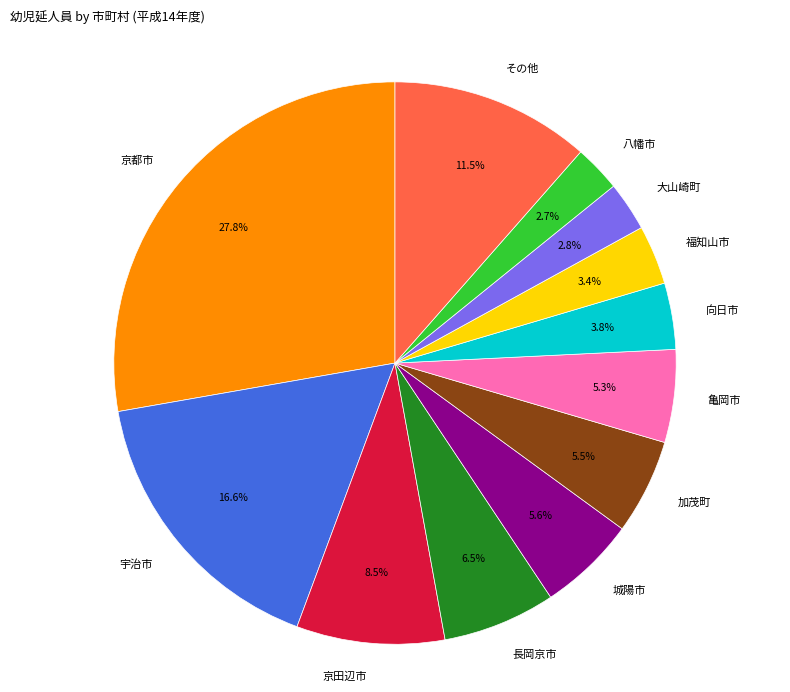

Is it true that 八幡市 is 16% of the pie?

False